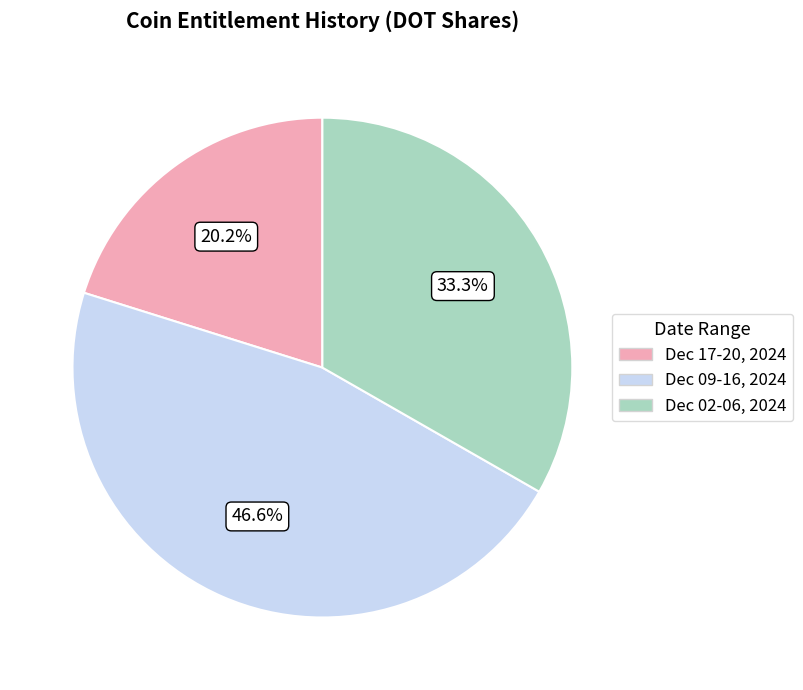

How many slices are in this pie chart?

3